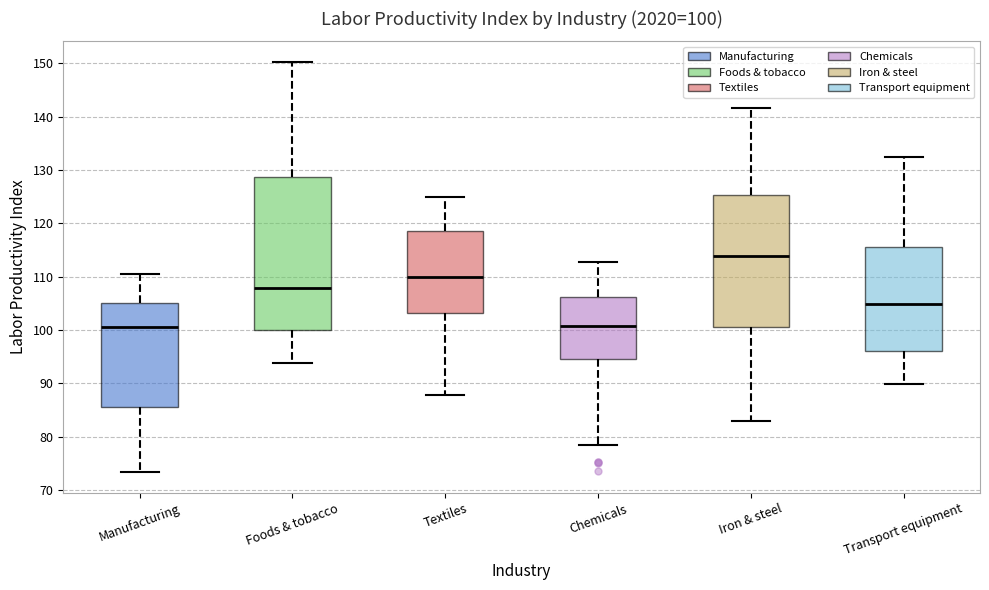

Which box is the tallest, from its lower edge to its upper edge?

Foods & tobacco